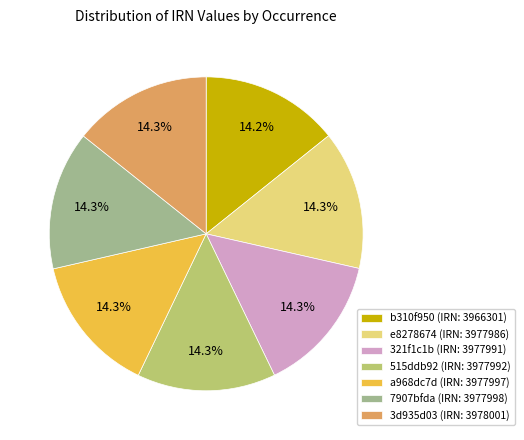

What percentage is the 3d935d03 slice, to the nearest percent?

14%